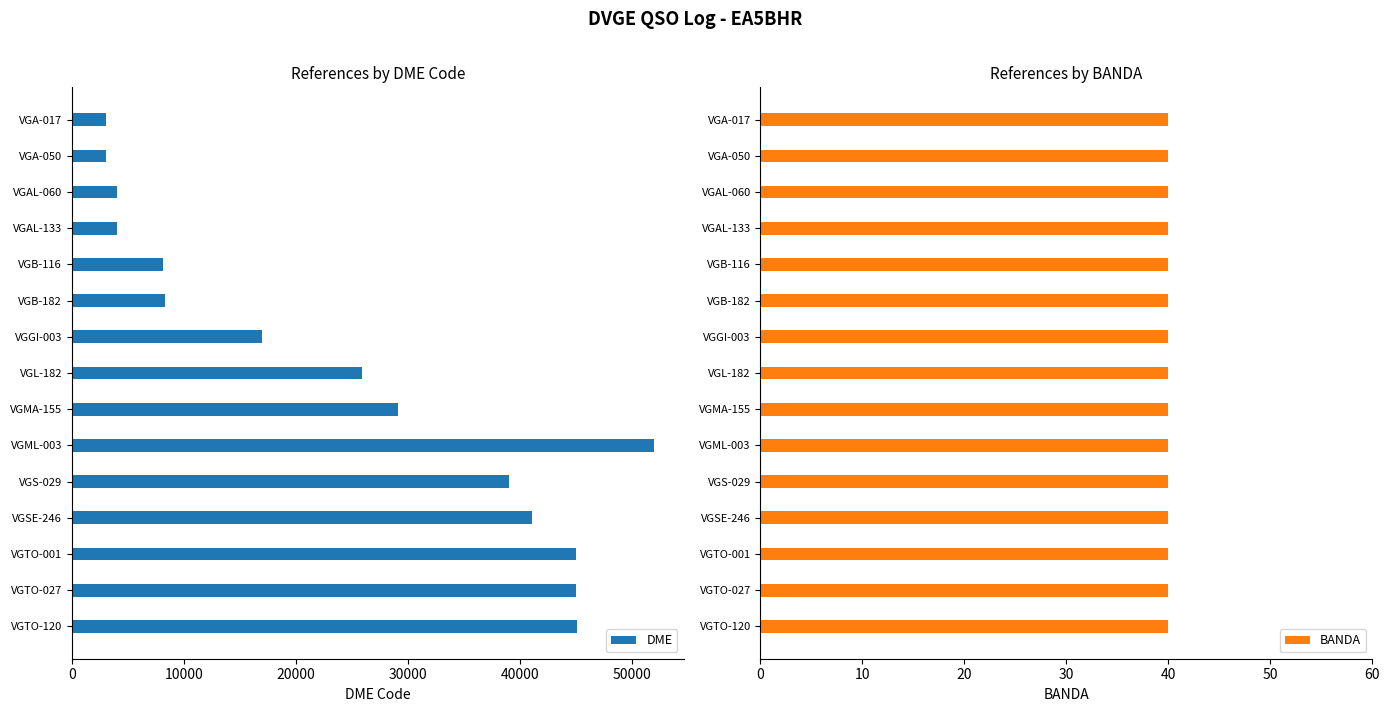

At how many categories does at least one series exceed 9824?

9